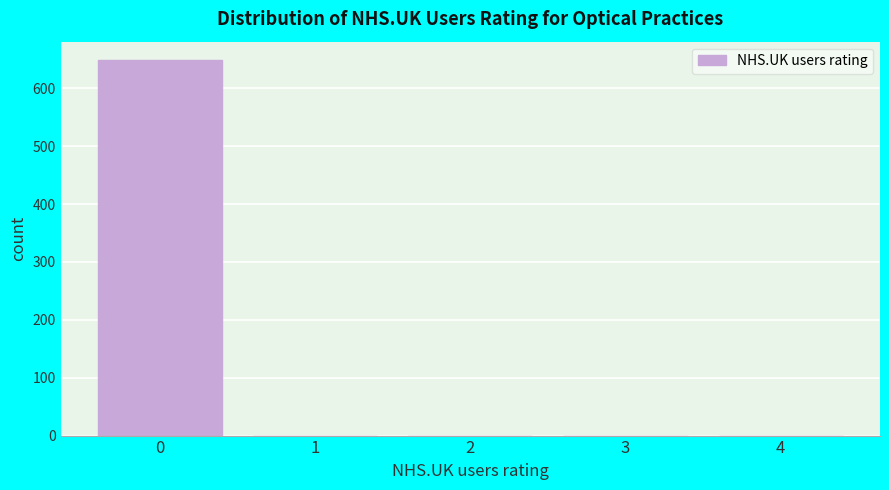

Reading left to right, extract all data points from this chart.

0=648	1=0	2=0	3=0	4=0